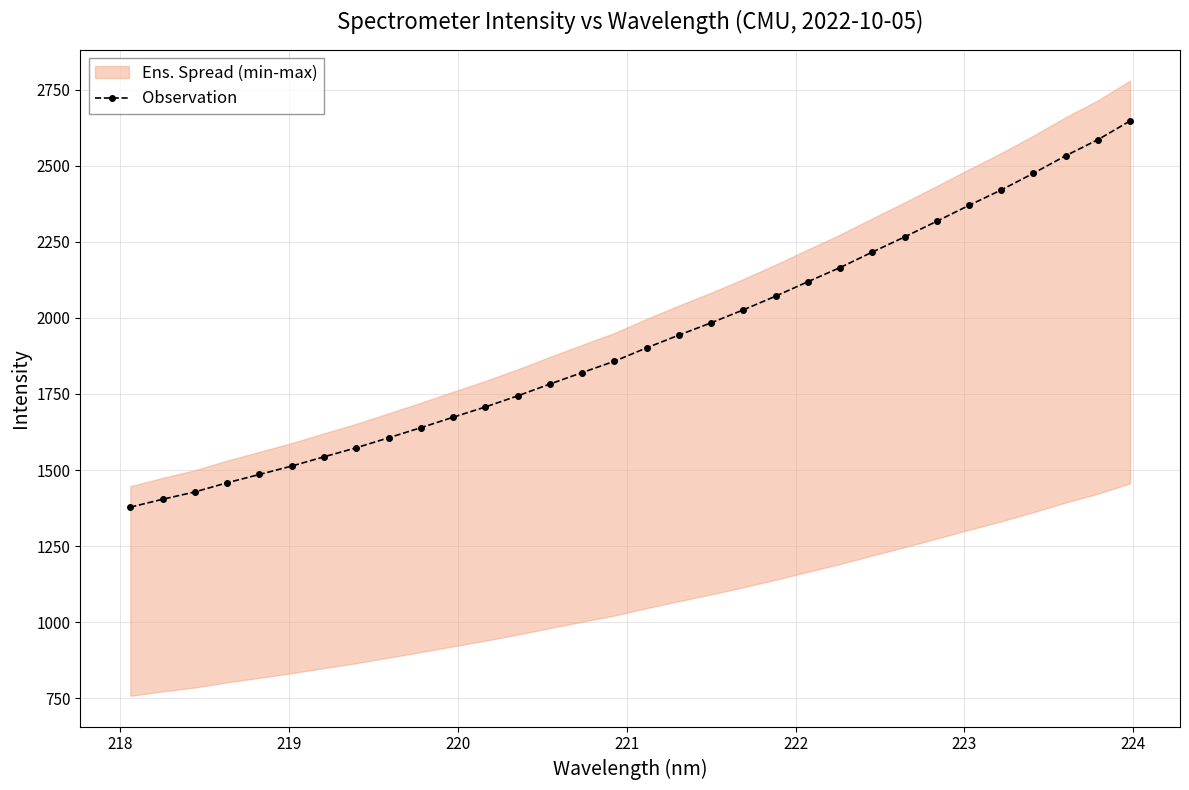

What is the highest value of the Observation series?

2647.3